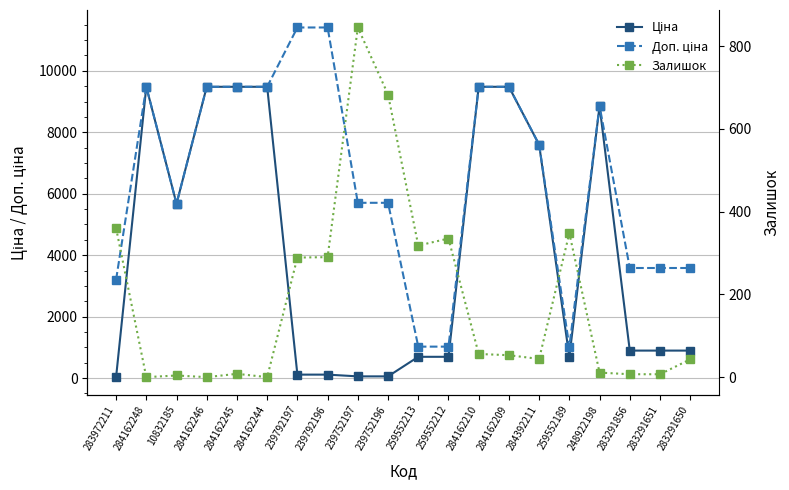

Rank the series by their maximum value, from lowest to highest.

Залишок, Ціна, Доп. ціна